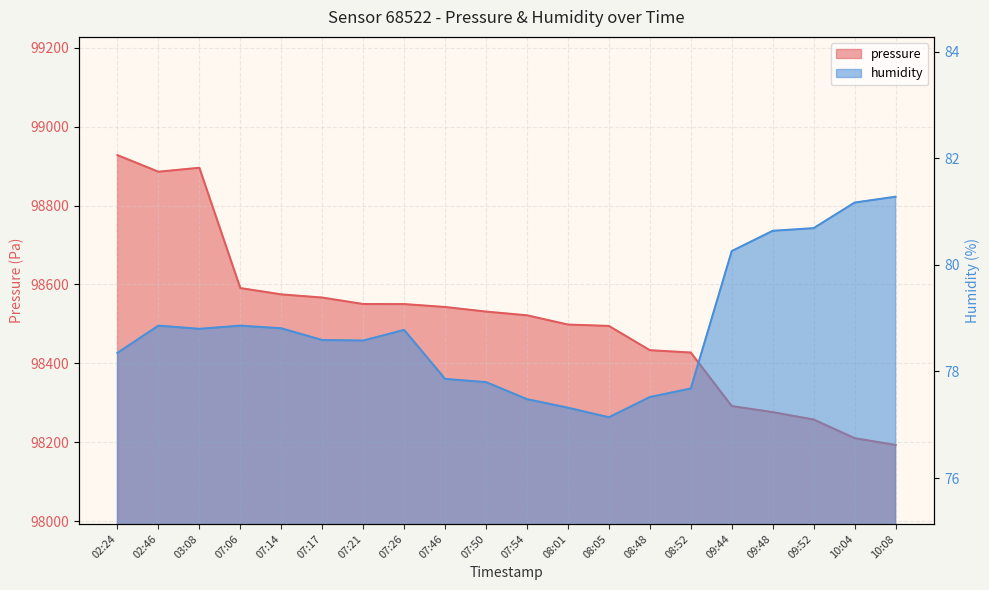

True or false: pressure and humidity cross at least once.

False